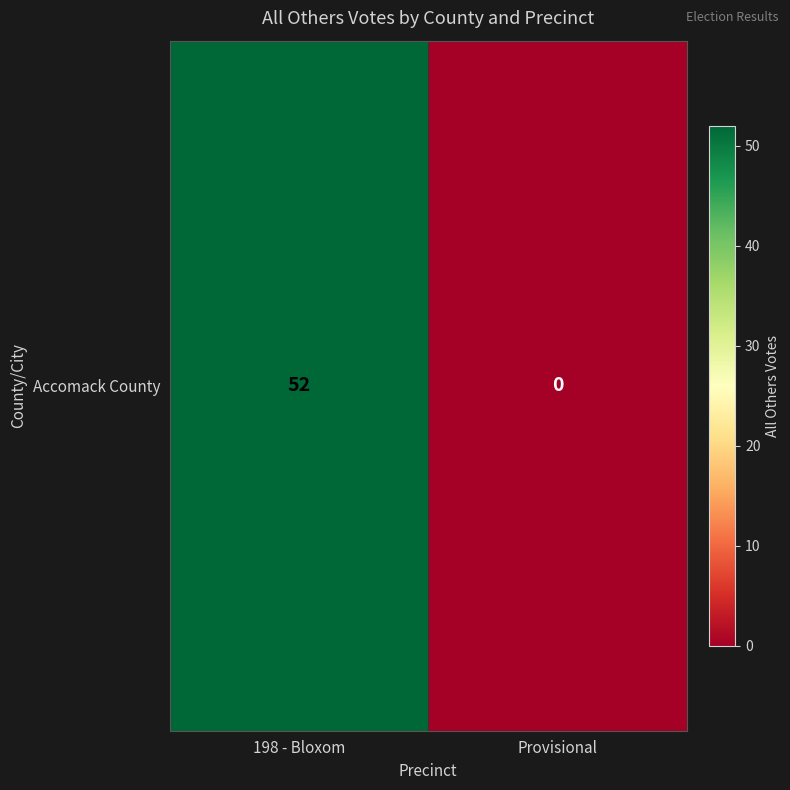

The value at 198 - Bloxom is 52. True or false?

True